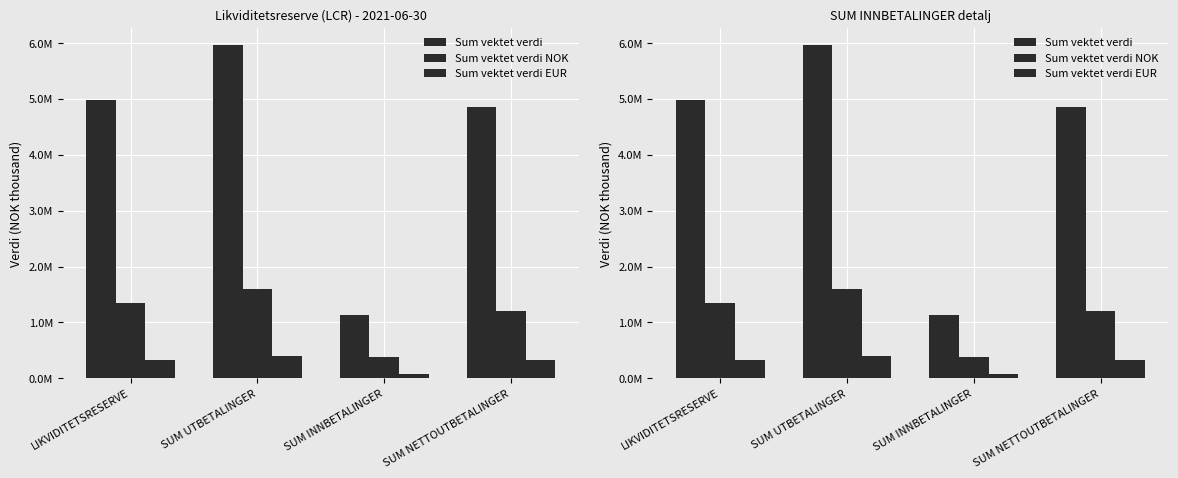

At which category does the chart reach its minimum across all series?

SUM INNBETALINGER